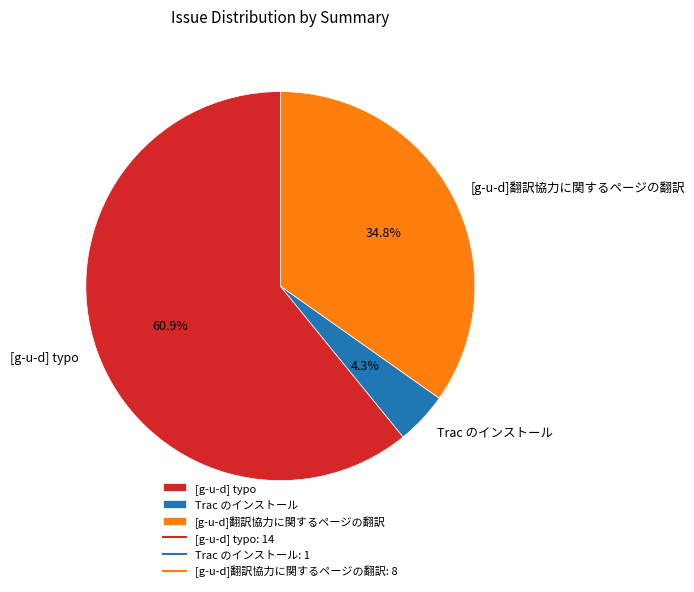

Does [g-u-d] typo represent more than half of the total?

Yes